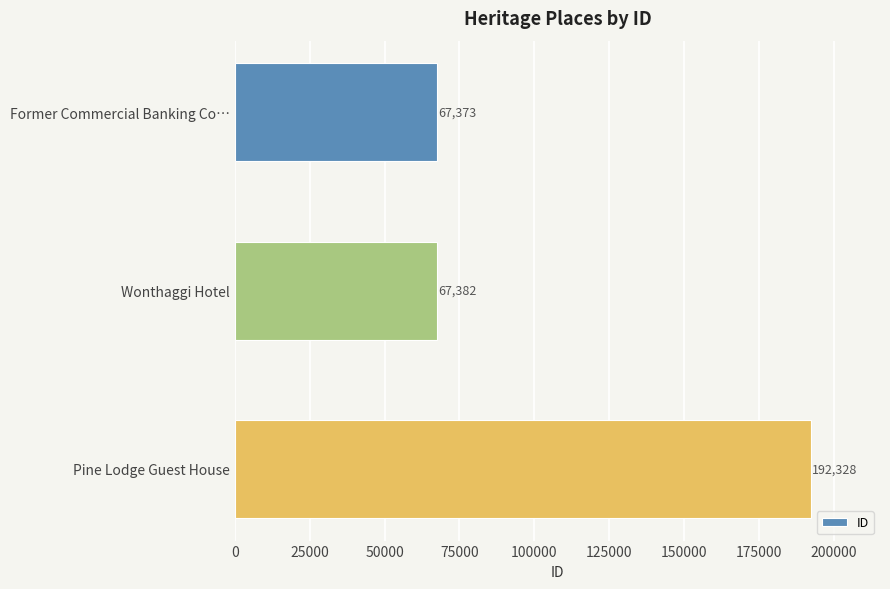

What is the average value?

109028